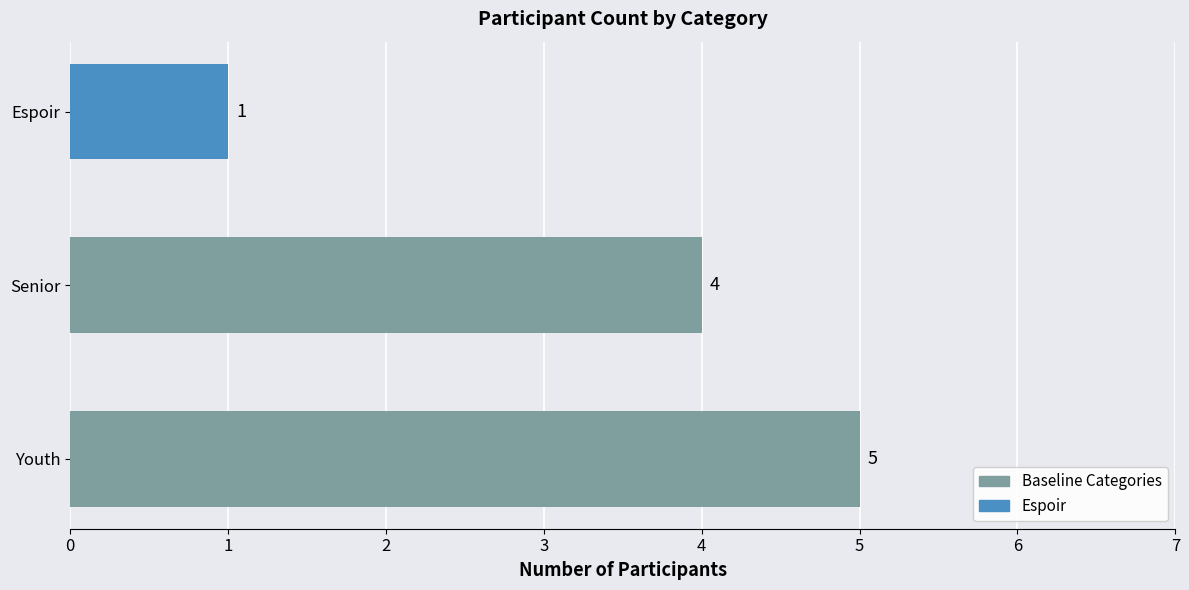

What is the sum of all values?

10